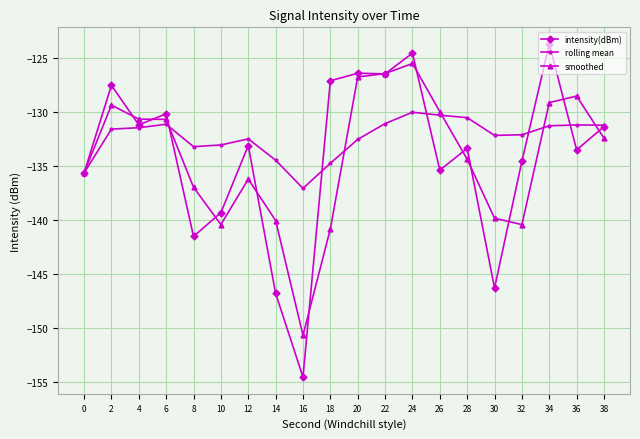

The rolling mean series shows -131.2 at 38. True or false?

True